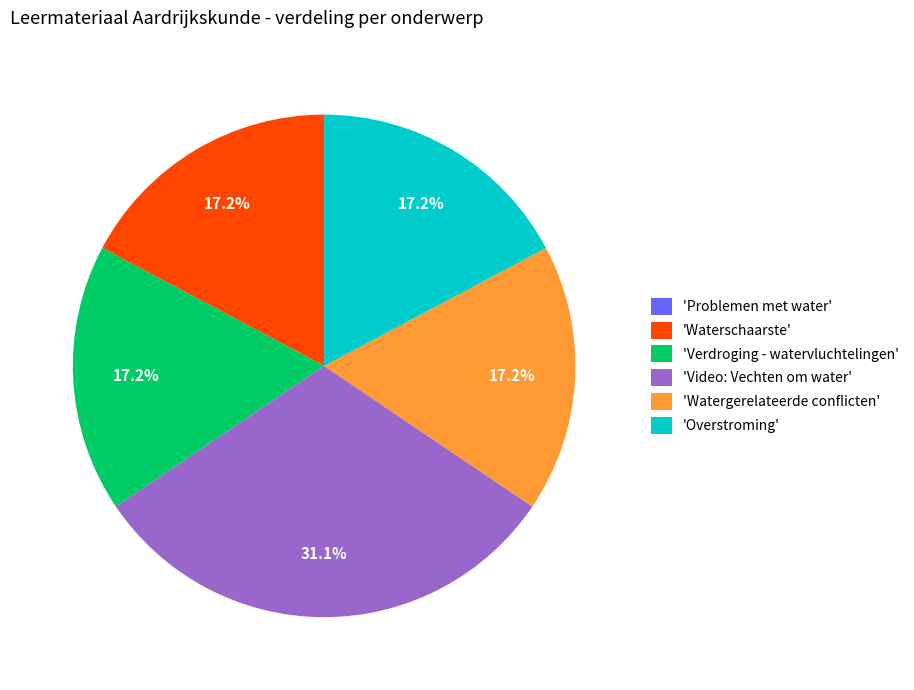

Is there any slice that represents more than half of the pie?

No